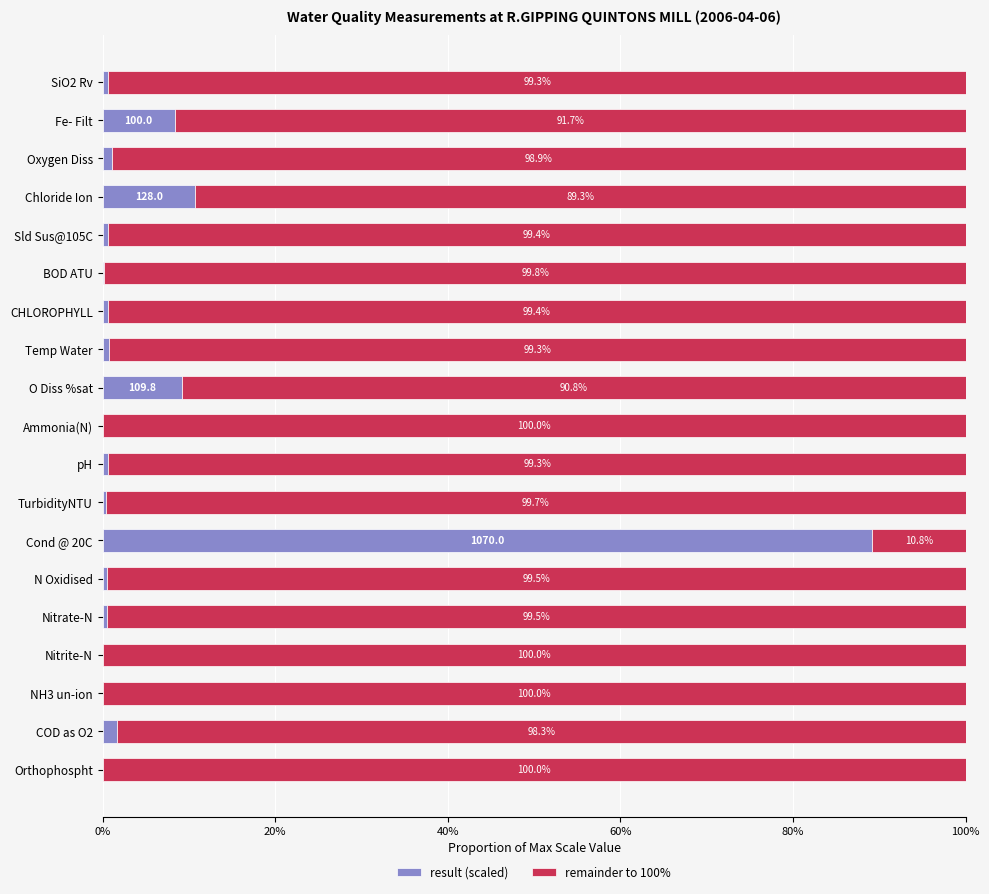

What is the total value across all series at COD as O2?

100.0